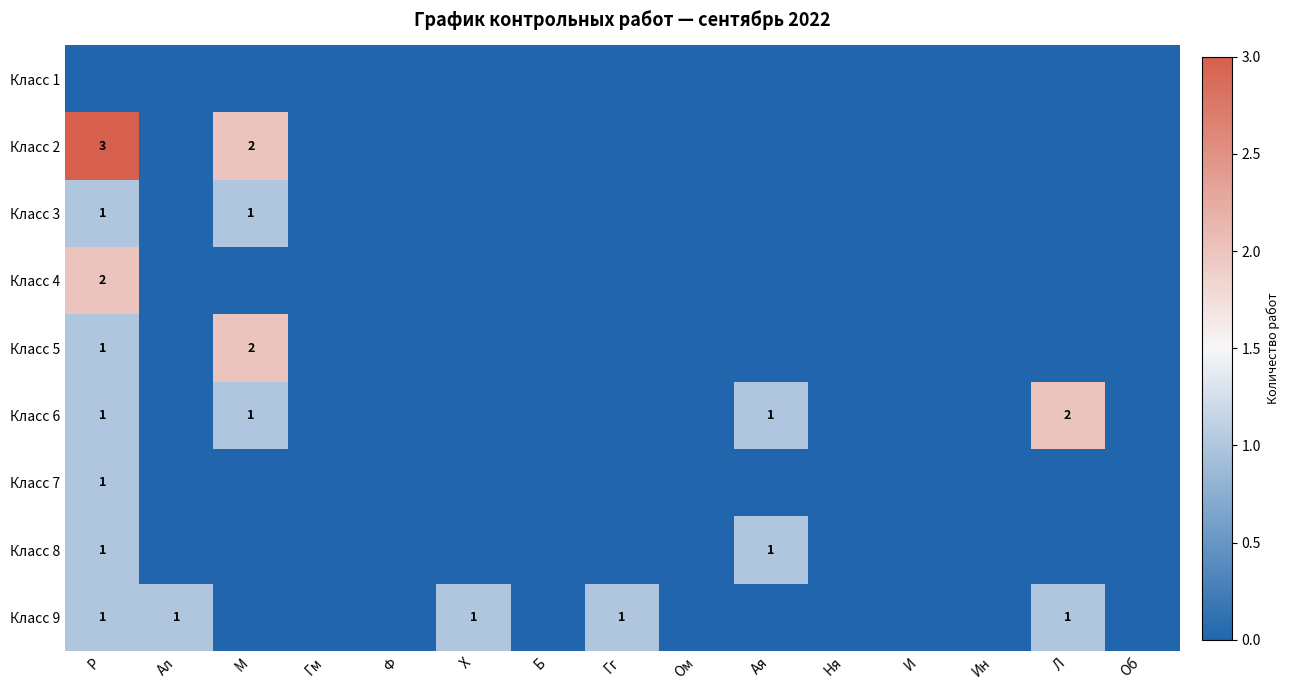

Which category has the lowest value across all series?

Р